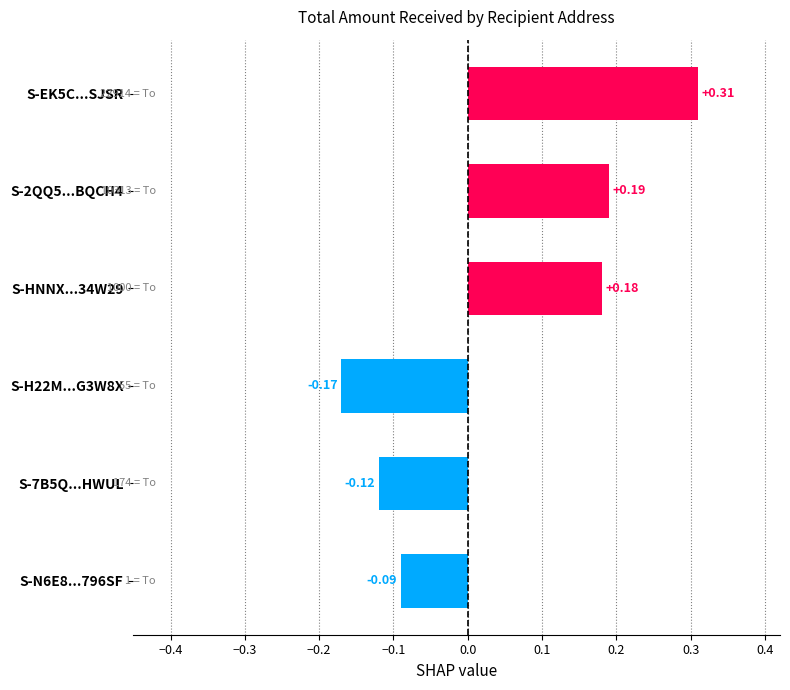

List the labels in order of value, largest first.

S-EK5C...SJSR, S-2QQ5...BQCH4, S-HNNX...34W29, S-N6E8...796SF, S-7B5Q...HWUL, S-H22M...G3W8X